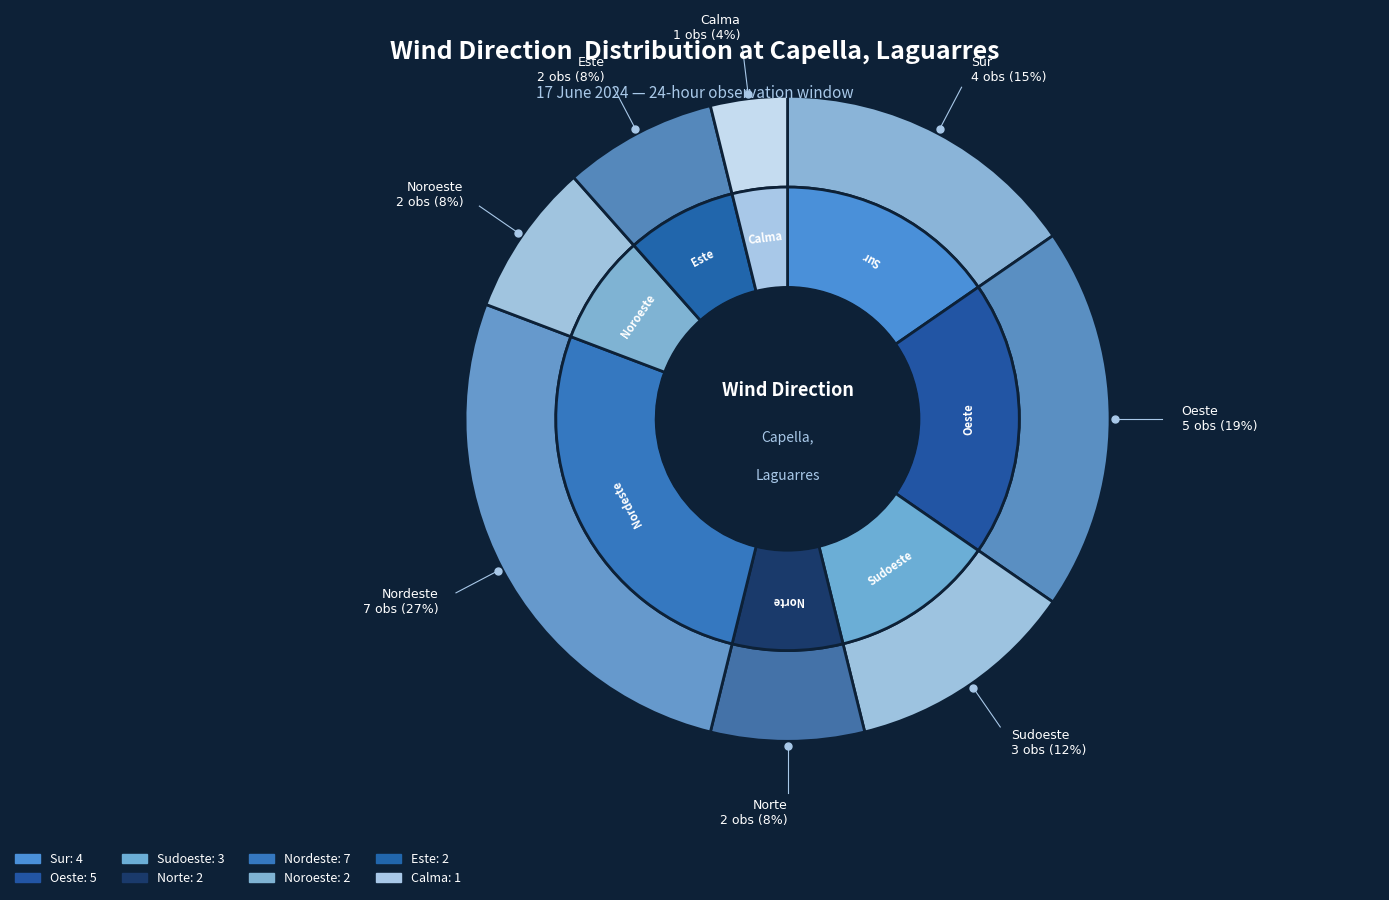

Count the number of slices in the pie.

8